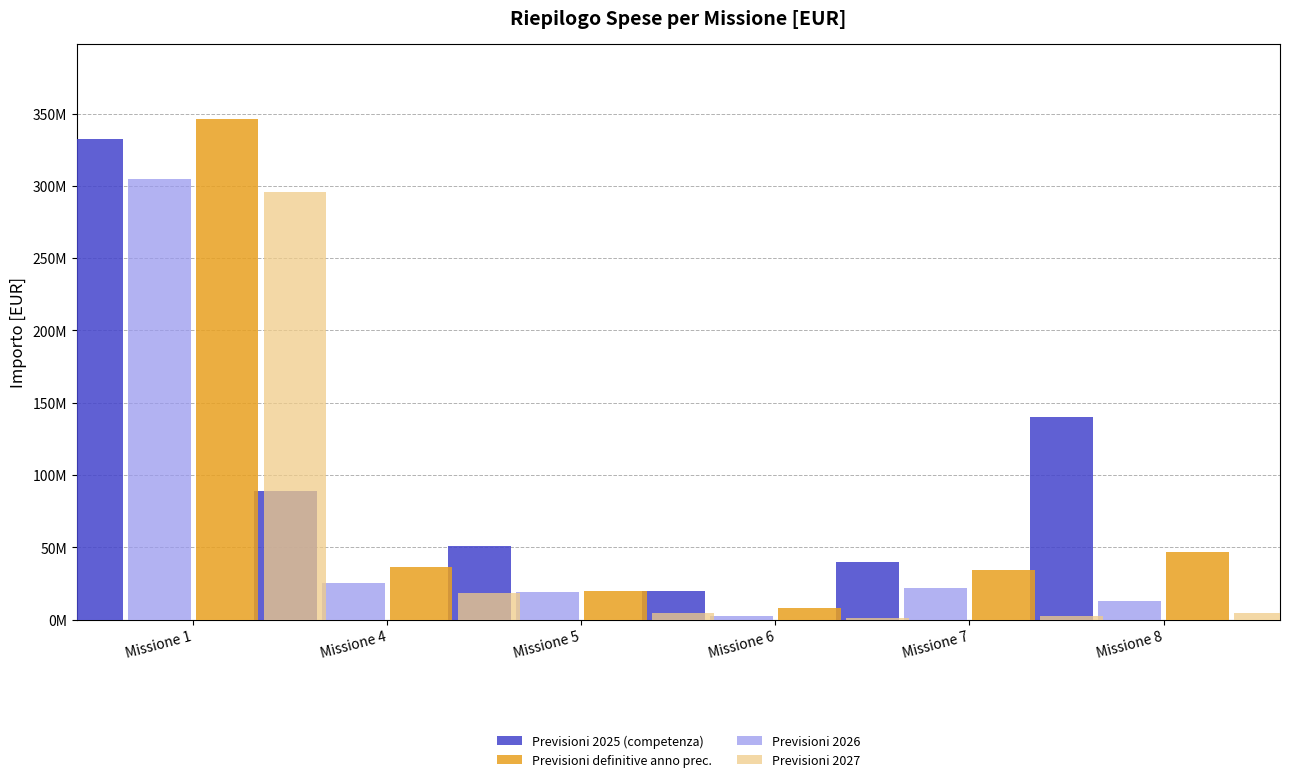

At which label does Previsioni definitive anno prec. first exceed 36580802?

Missione 1